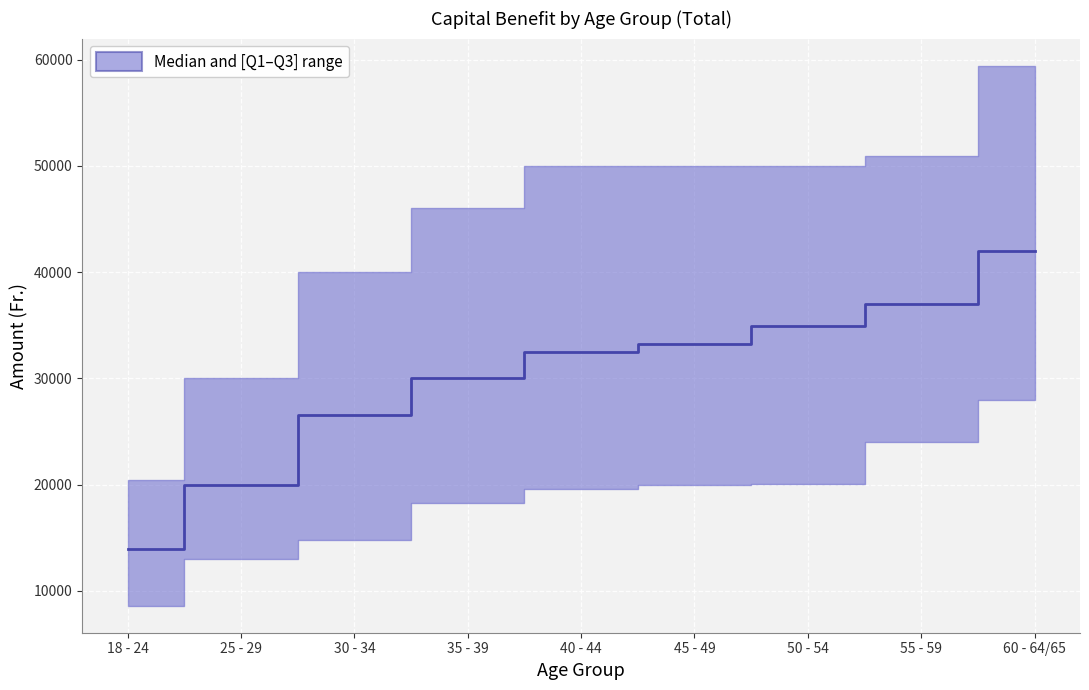

Count the number of categories in the chart.

9